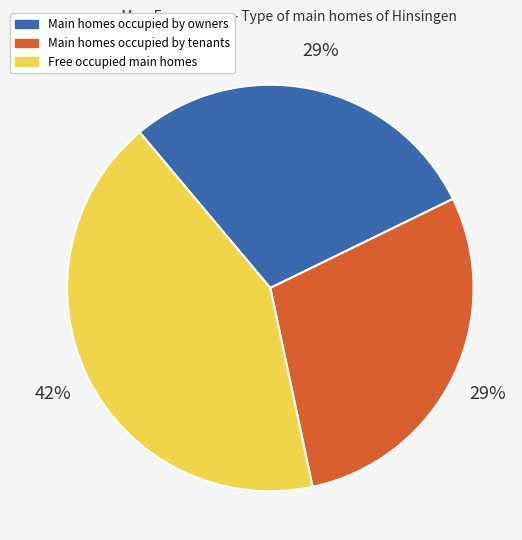

Do Free occupied main homes and Main homes occupied by owners together represent more than half of the pie?

Yes